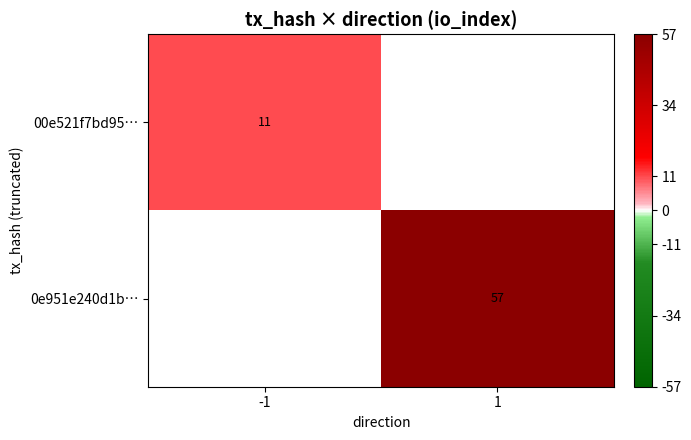

The value of 0e951e240d1b… at 1 is 57. True or false?

True